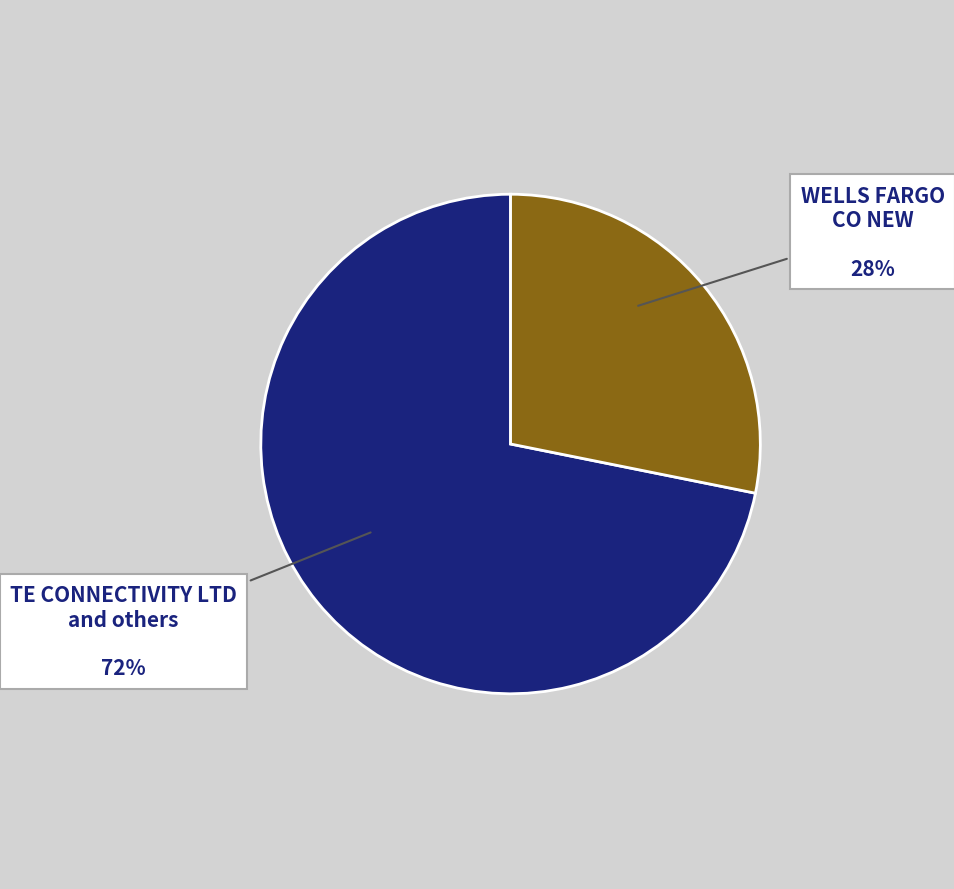

What is the largest slice in the pie chart?

TE CONNECTIVITY LTD and others